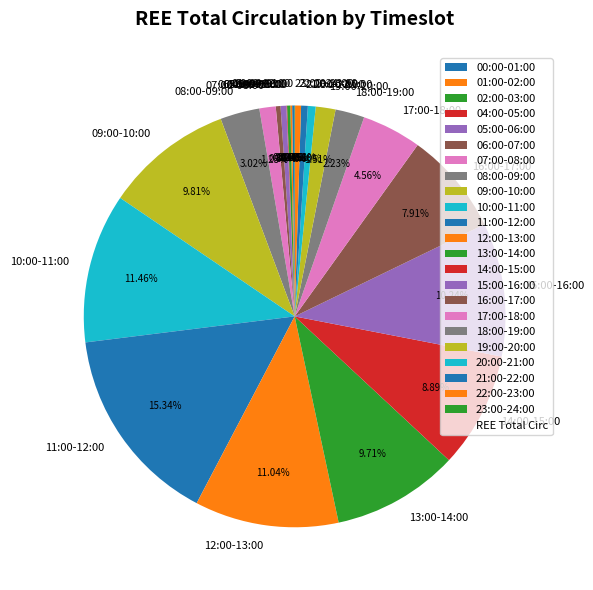

Combined, do 16:00-17:00 and 21:00-22:00 account for over 50%?

No